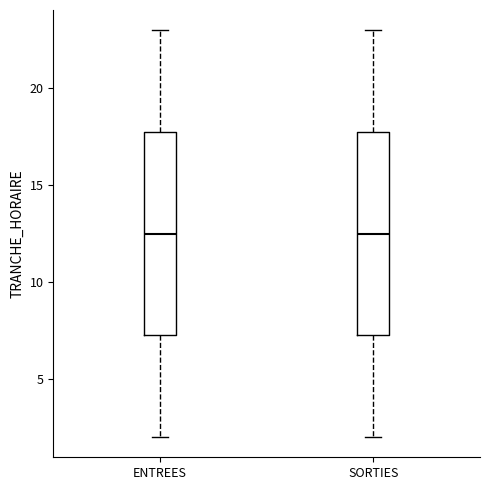

Reading left to right, read every box against the y-axis: the position of its median line, the range the box covers, and the ends of its whiskers. The values are not printed on the chart, so give them approximately, as read against the axis.

ENTREES: median 12.5, box 7.5 to 18.0, whiskers 2.0 to 23.0
SORTIES: median 12.5, box 7.5 to 18.0, whiskers 2.0 to 23.0